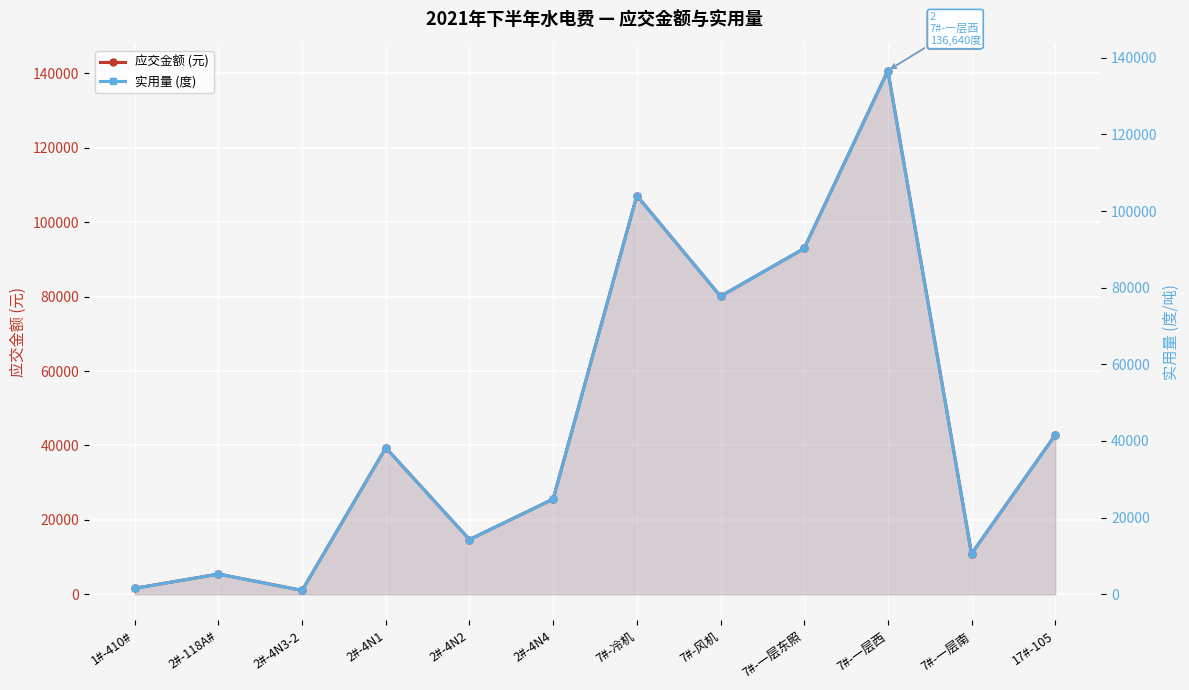

List the labels in order of 实用量 (度) value, largest first.

7#-一层西, 7#-冷机, 7#-一层东照, 7#-风机, 17#-105, 2#-4N1, 2#-4N4, 2#-4N2, 7#-一层南, 2#-118A#, 1#-410#, 2#-4N3-2